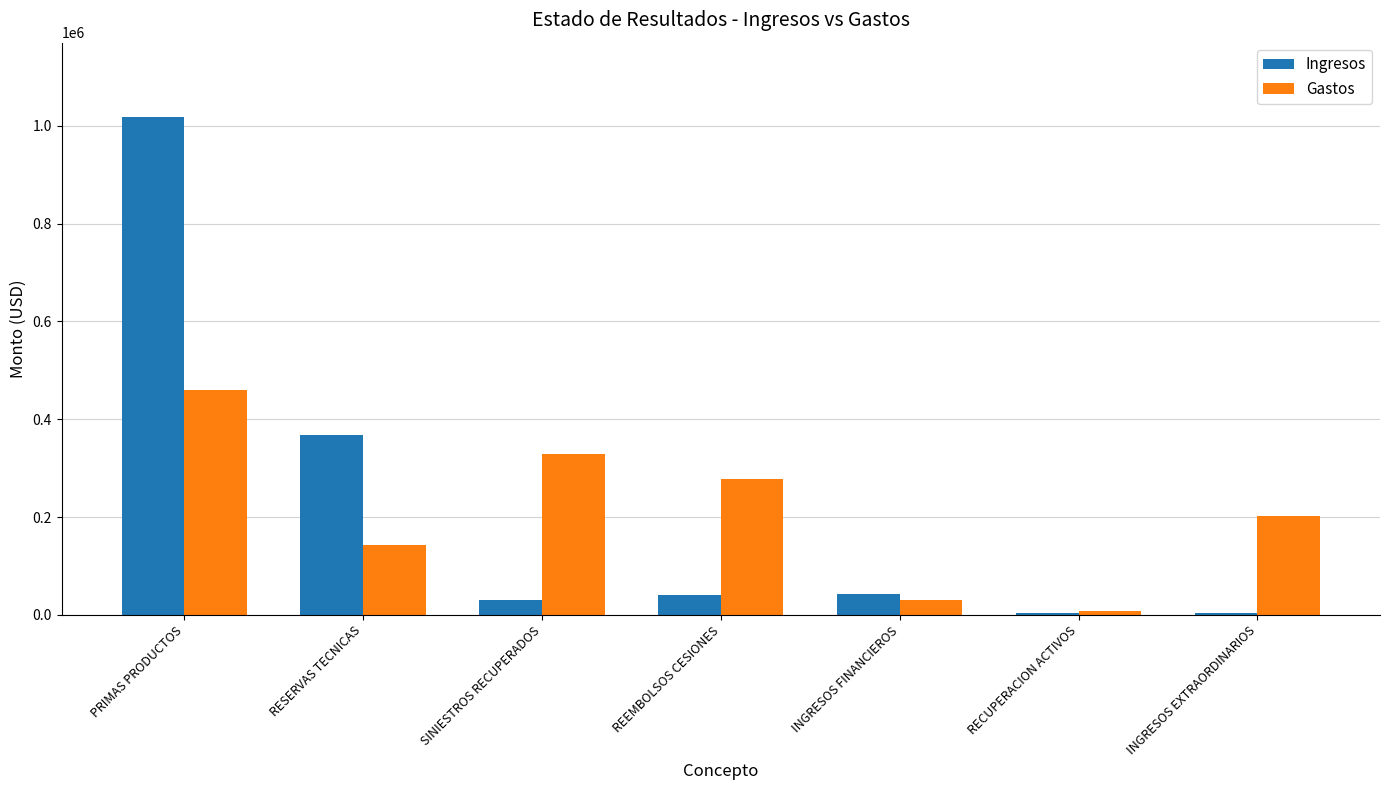

What is the average value of the Gastos series?

207334.5